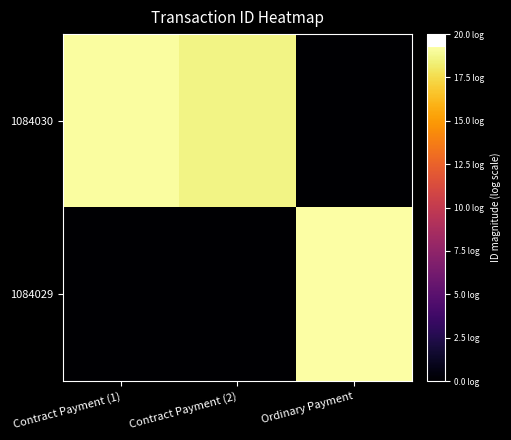

What is the spread (max minus min) of values at Contract Payment (1)?

19.2